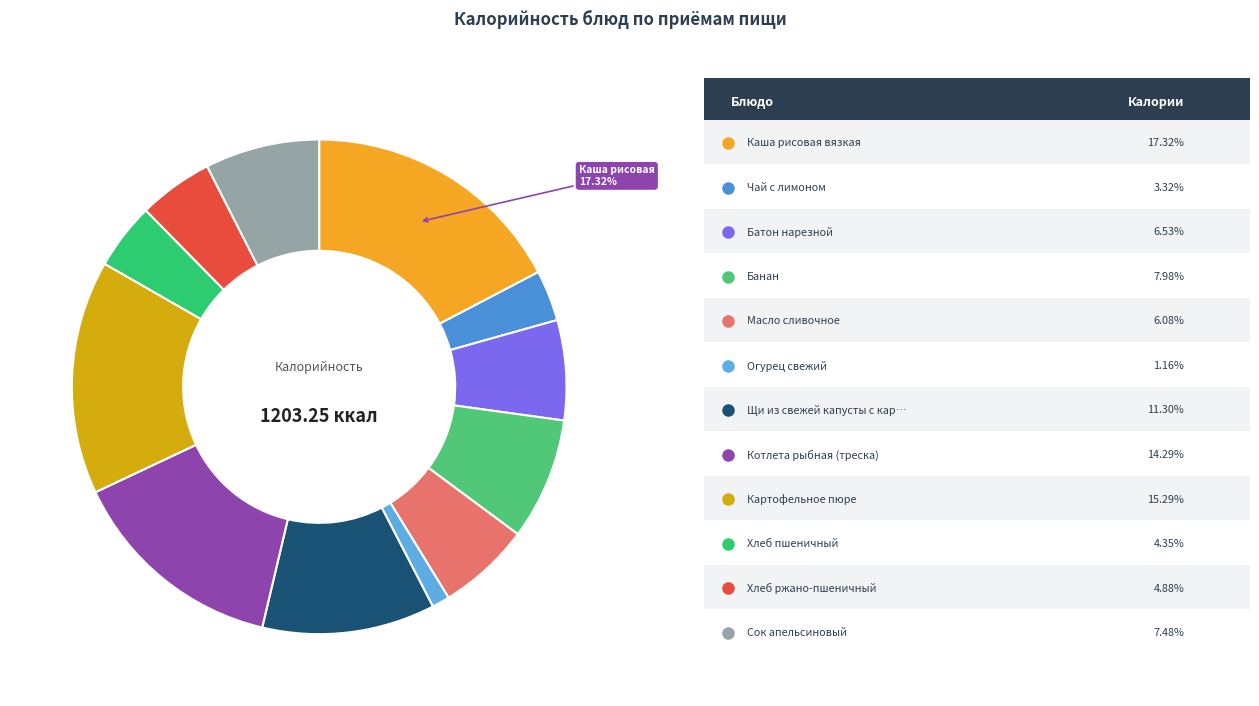

What is the smallest slice in the pie chart?

Огурец свежий